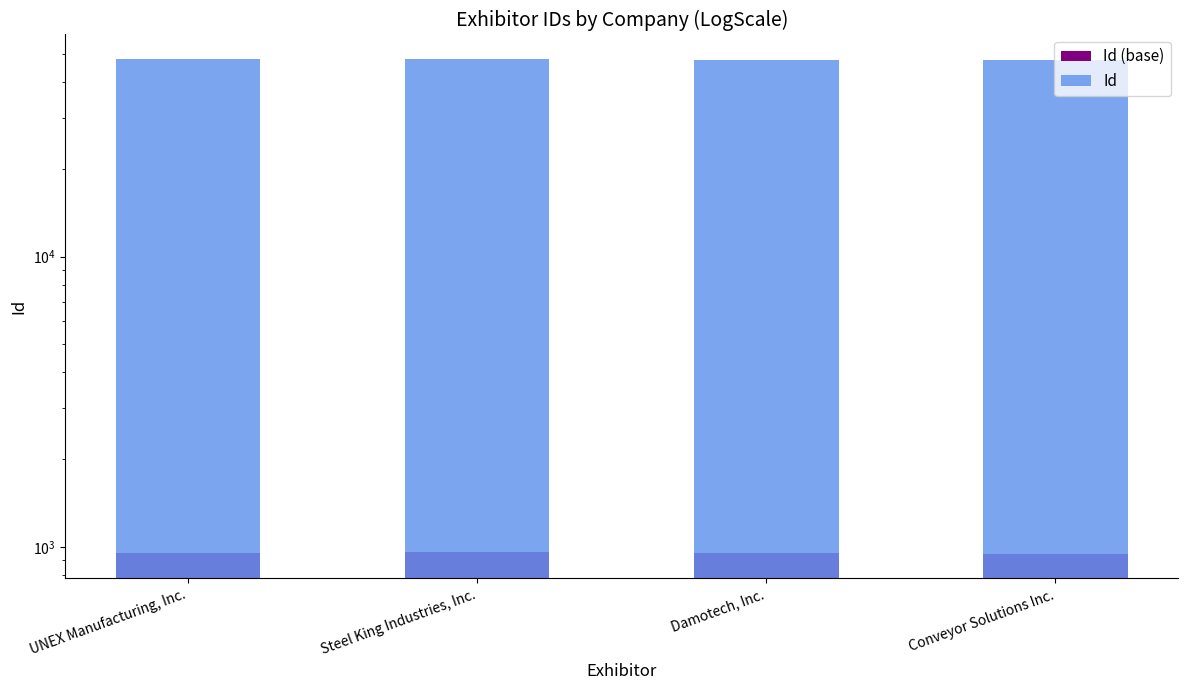

Reading right to left, extract all data points from this chart.

Id (base): Conveyor Solutions Inc.=948	Damotech, Inc.=953	Steel King Industries, Inc.=957	UNEX Manufacturing, Inc.=955
Id: Conveyor Solutions Inc.=47402	Damotech, Inc.=47698	Steel King Industries, Inc.=47874	UNEX Manufacturing, Inc.=47780